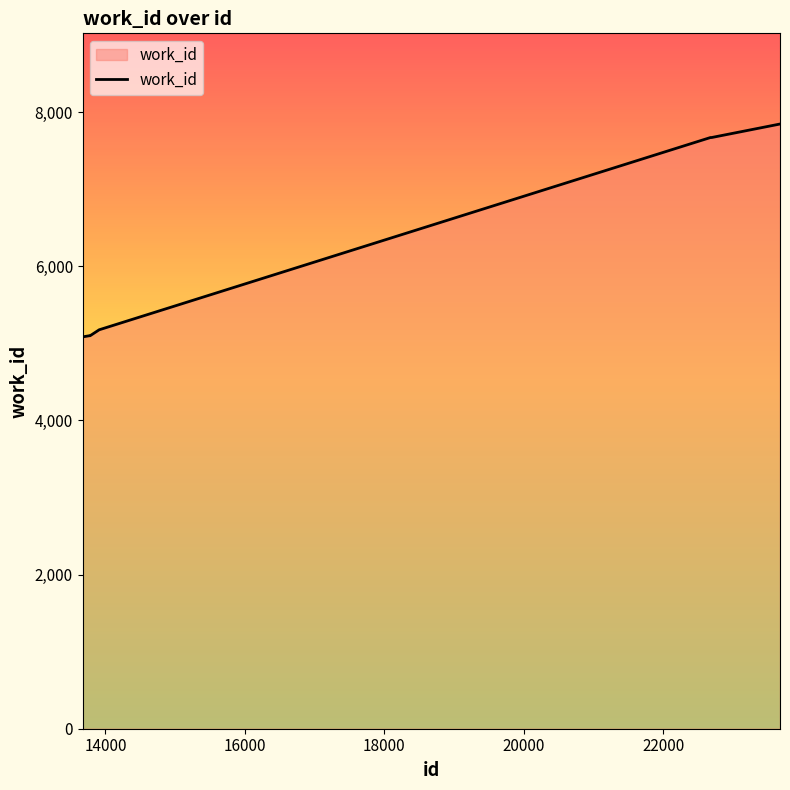

What is the minimum value shown in the chart?

5083